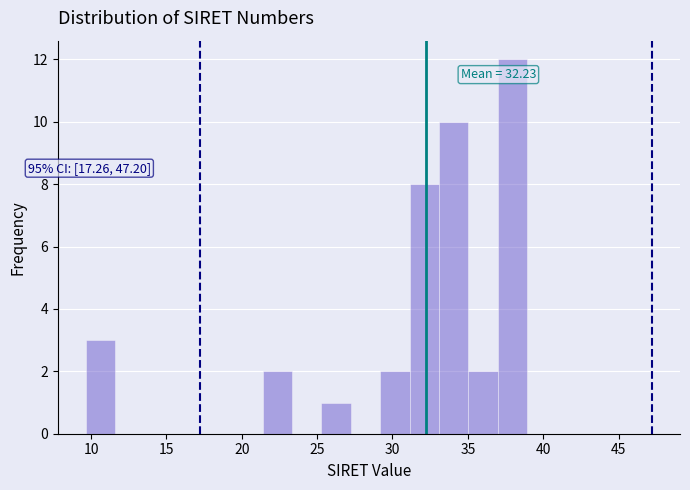

Read against the x-axis, roughly where is the centre of the tallest bar?

38.0